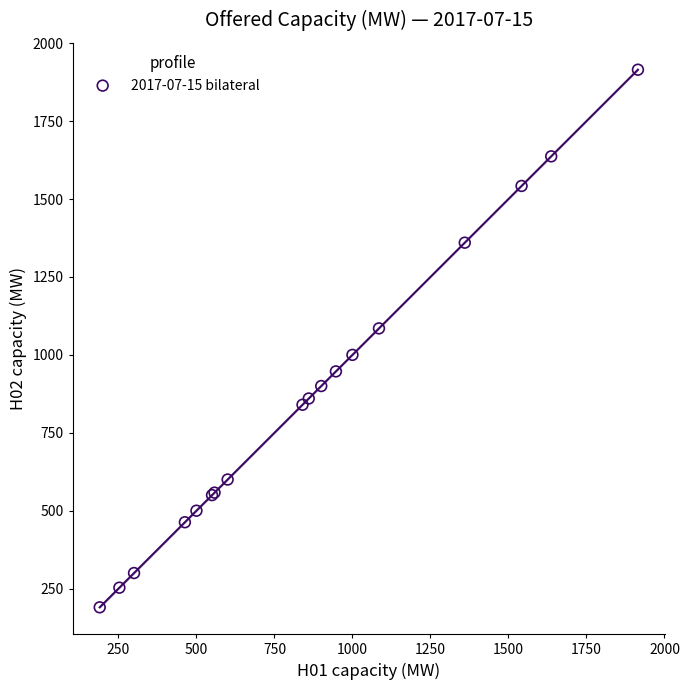

What Y value in the scatter plot is closest to 1052?

1085